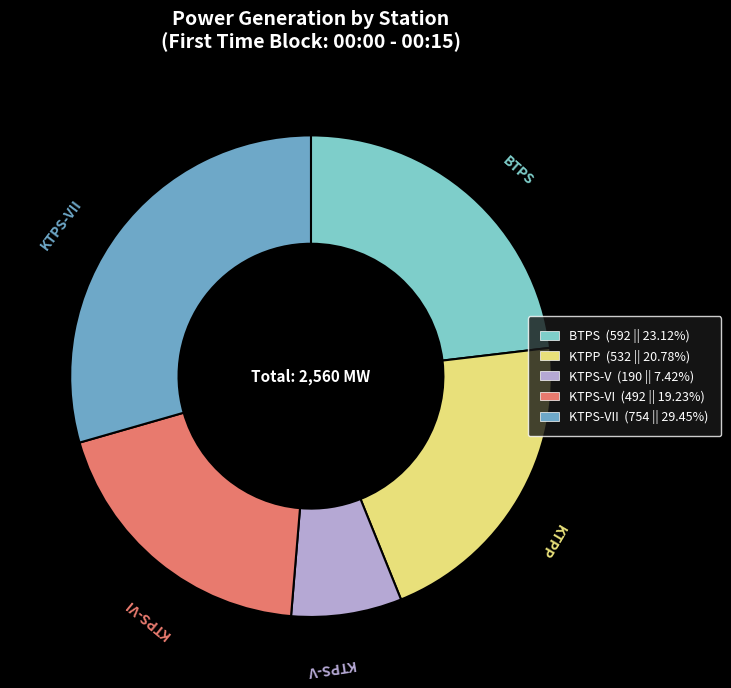

Is there any slice that represents more than half of the pie?

No